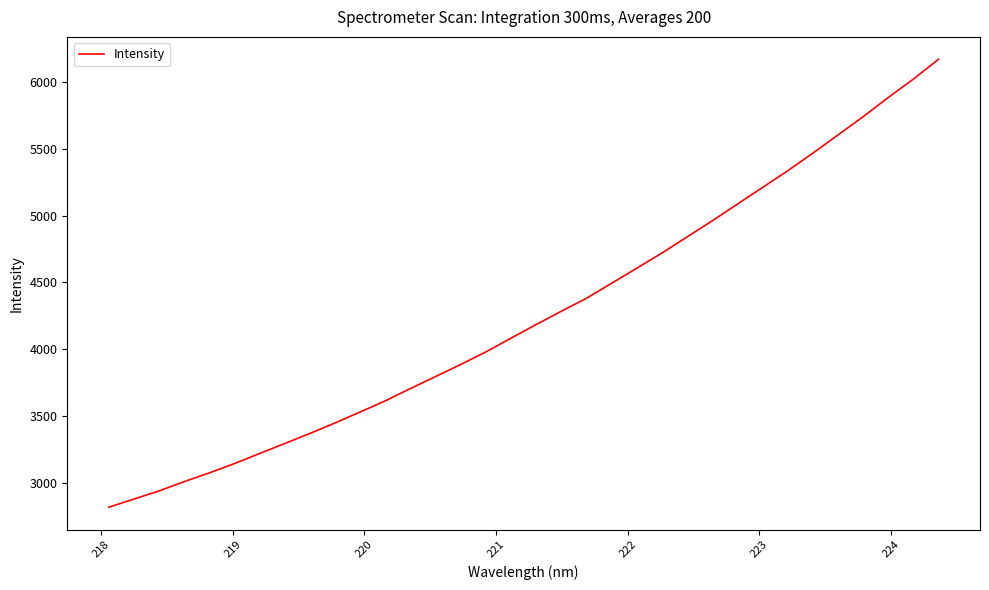

What is the minimum value shown in the chart?

2815.7